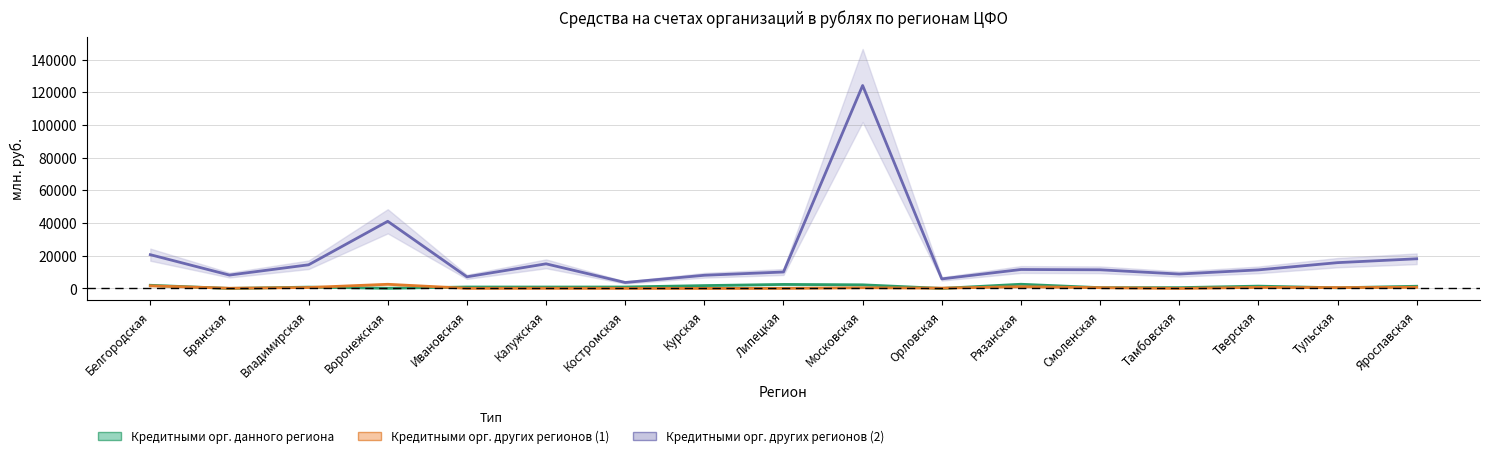

What is the highest value of the Кредитными орг. других регионов (2) series?

124173